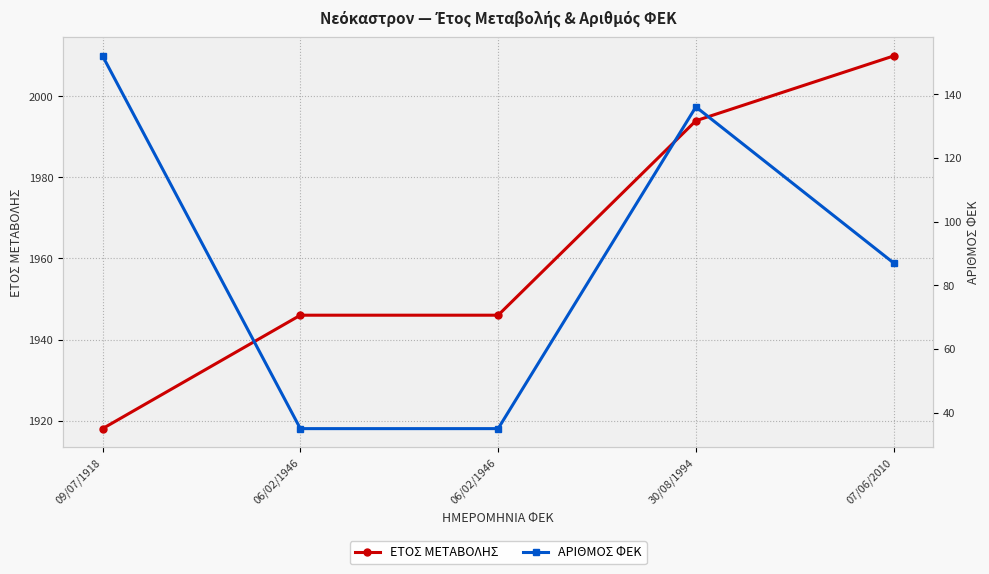

Does the chart have visible grid lines?

Yes